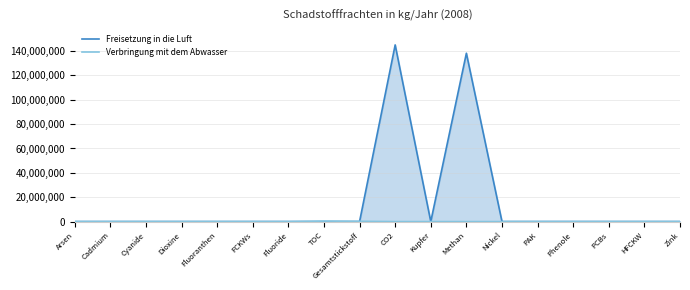

Is the value of Verbringung mit dem Abwasser at TOC greater than the value of Freisetzung in die Luft at Cyanide?

Yes